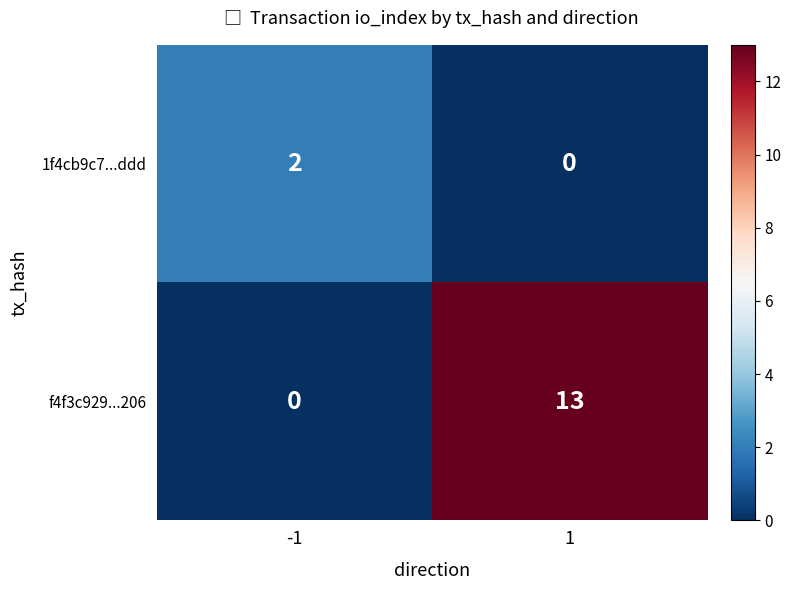

What is the difference between the maximum and minimum values in the f4f3c929...206 series?

13